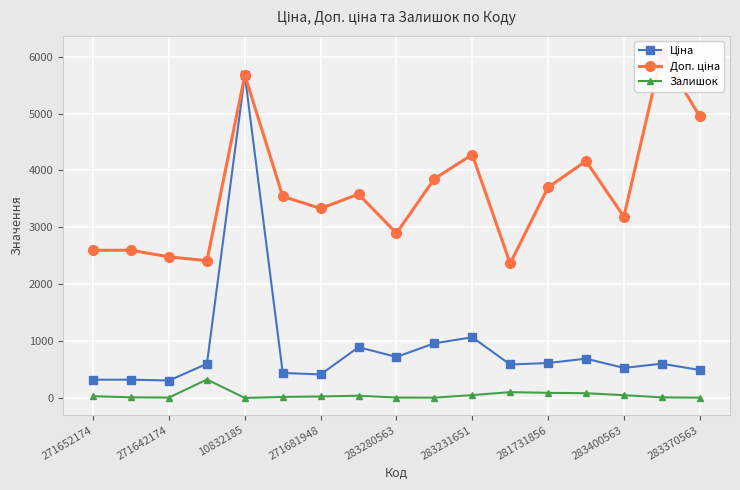

Reading right to left, what are all the values shown in this chart?

Ціна: 495.0	606.1	531.3	694.3	617.0	591.6	1069.8	963.5	724.5	895.9	416.6	443.1	5673.8	603.7	310.3	324.8	324.8
Доп. ціна: 4950.4	6061.2	3187.6	4165.6	3701.9	2366.5	4279.1	3854.0	2897.8	3583.6	3332.5	3545.0	5673.8	2414.8	2482.4	2598.3	2598.3
Залишок: 9.0	14.0	53.0	87.0	94.0	106.0	54.0	9.0	11.0	43.0	30.0	22.0	4.0	328.0	11.0	15.0	34.0